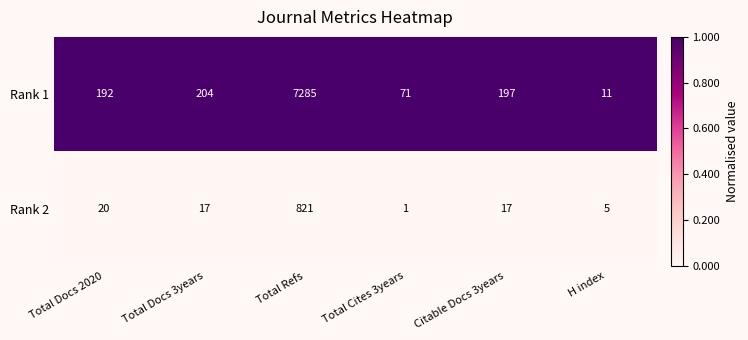

Where is Rank 1 nearest to the value 3648?

Total Docs 3years